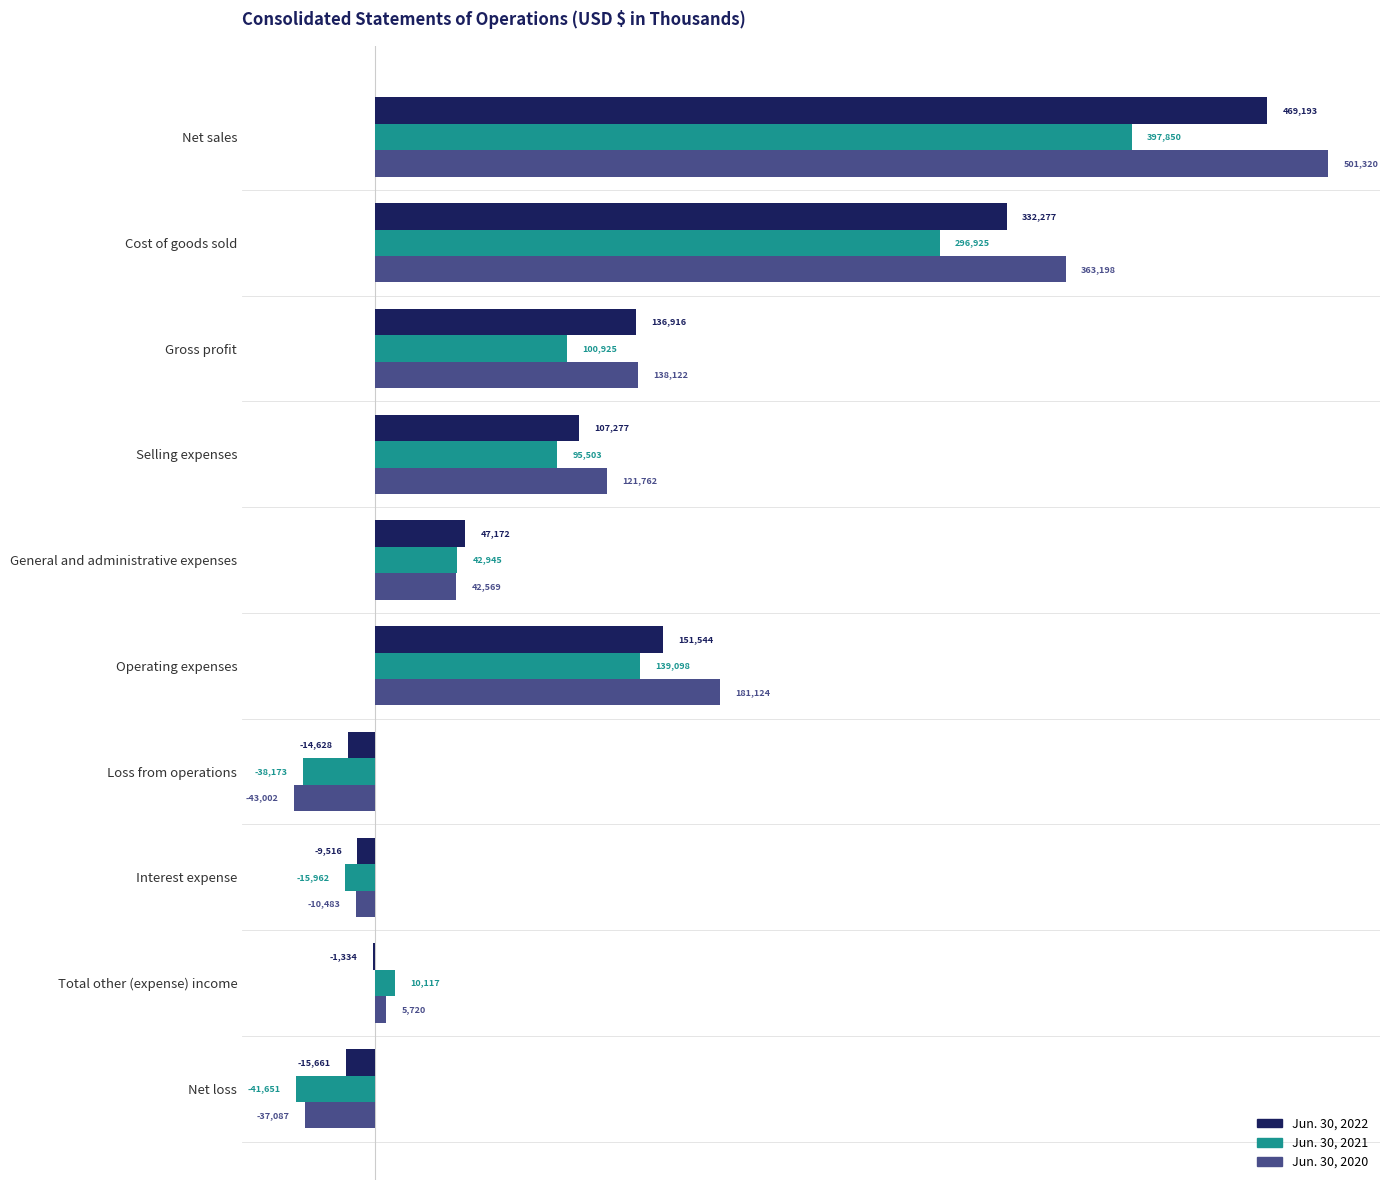

Which series has the largest total across all categories?

Jun. 30, 2020